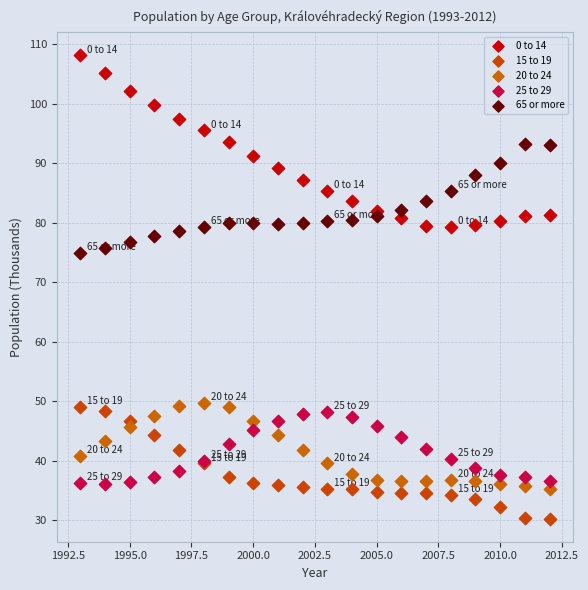

Which series has the largest Y range (max minus min)?

0 to 14